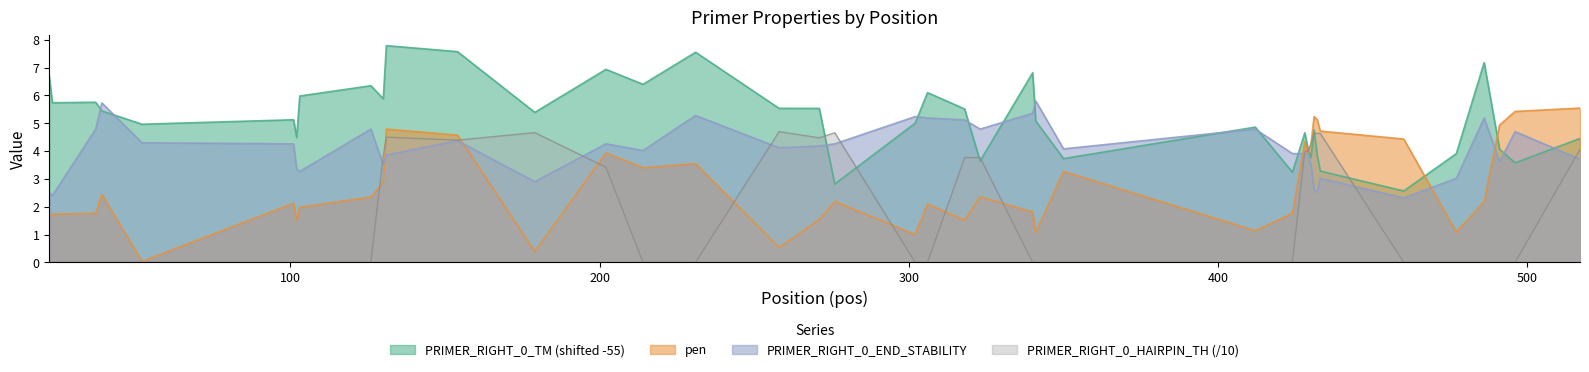

Rank the series at 460 from lowest to highest value.

PRIMER_RIGHT_0_HAIRPIN_TH, PRIMER_RIGHT_0_END_STABILITY, PRIMER_RIGHT_0_TM, pen